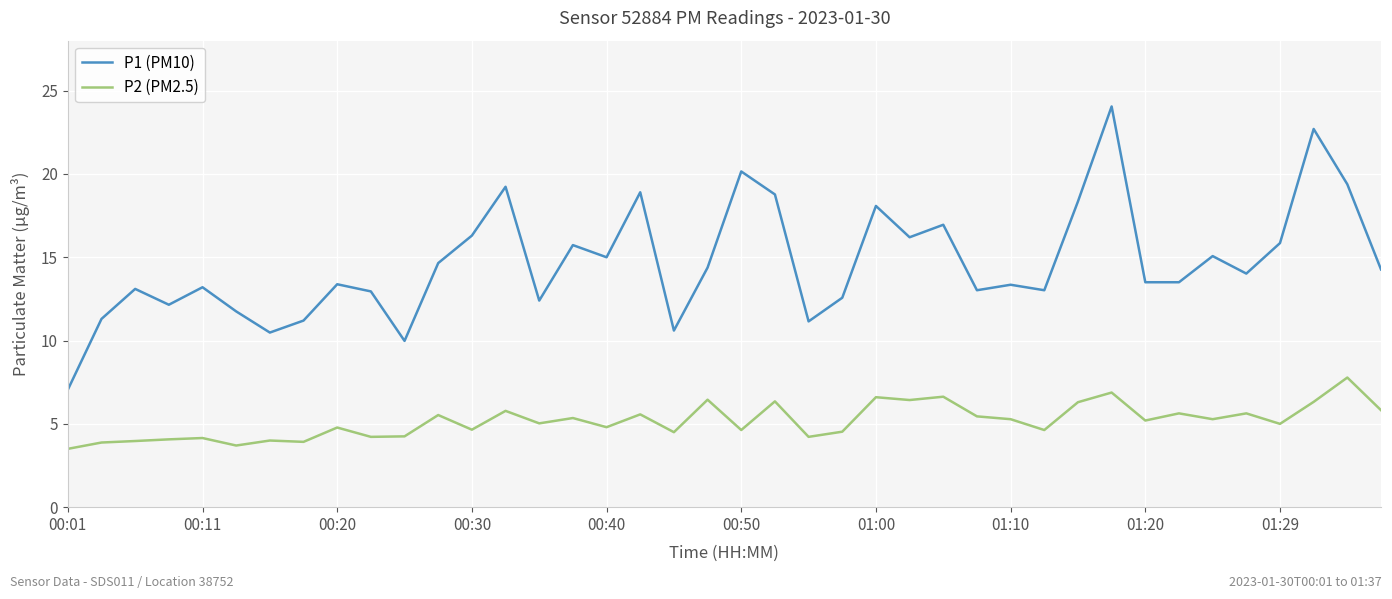

Which series has the widest spread of values?

P1 (PM10)